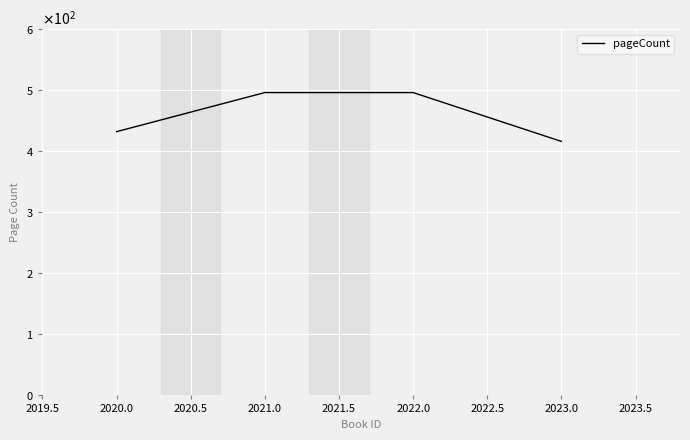

Is this an area chart (filled region under the line)?

No